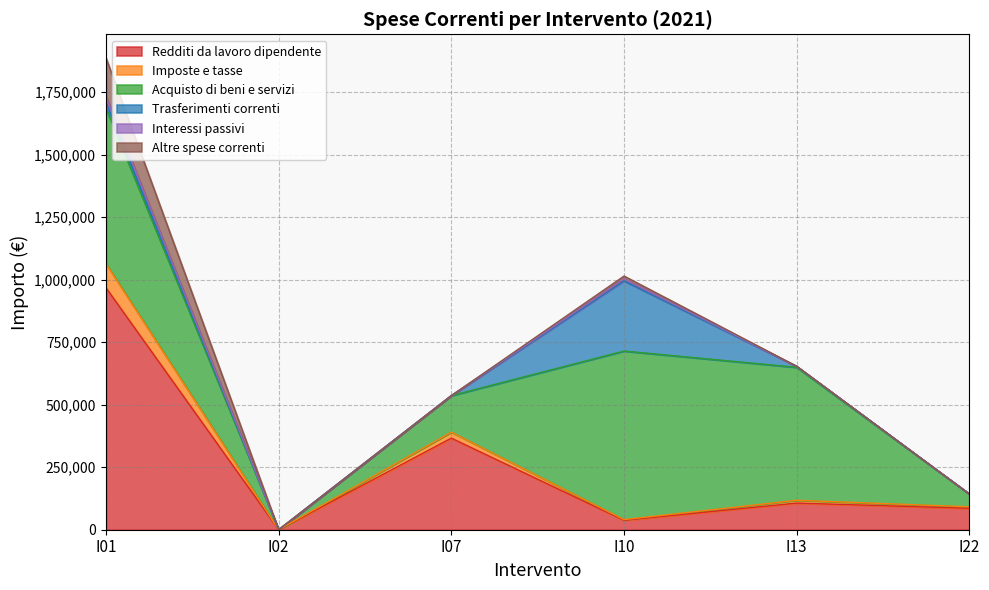

How many lines are shown in the chart?

6